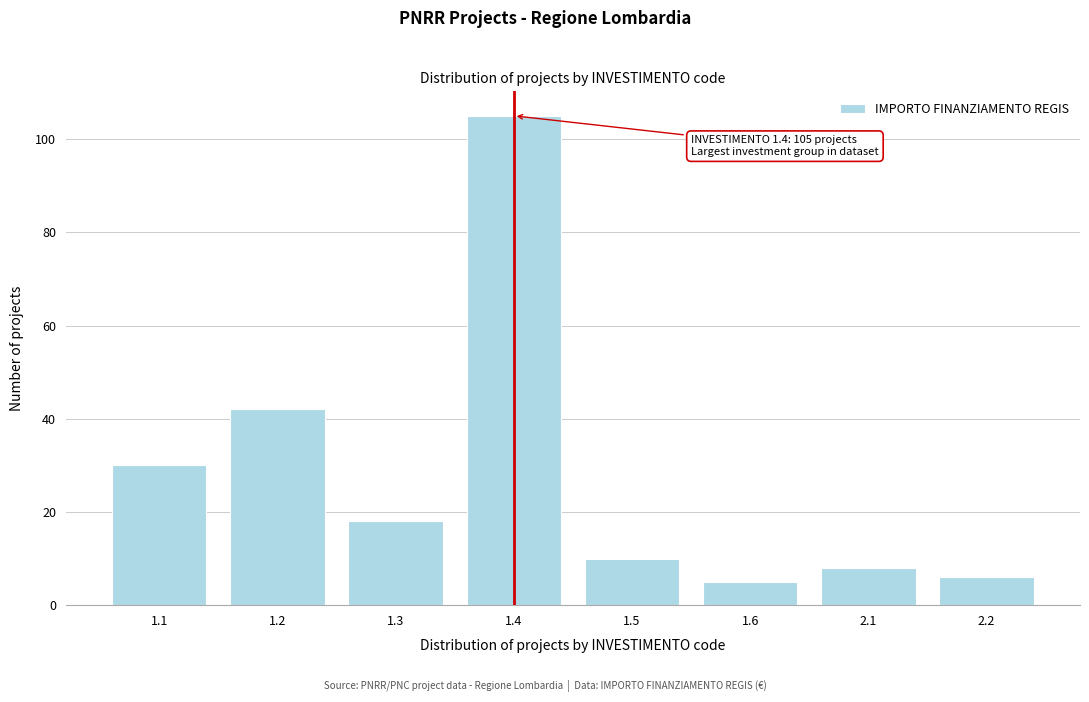

Reading left to right, transcribe all the data shown in this chart.

1.1=30	1.2=42	1.3=18	1.4=105	1.5=10	1.6=5	2.1=8	2.2=6